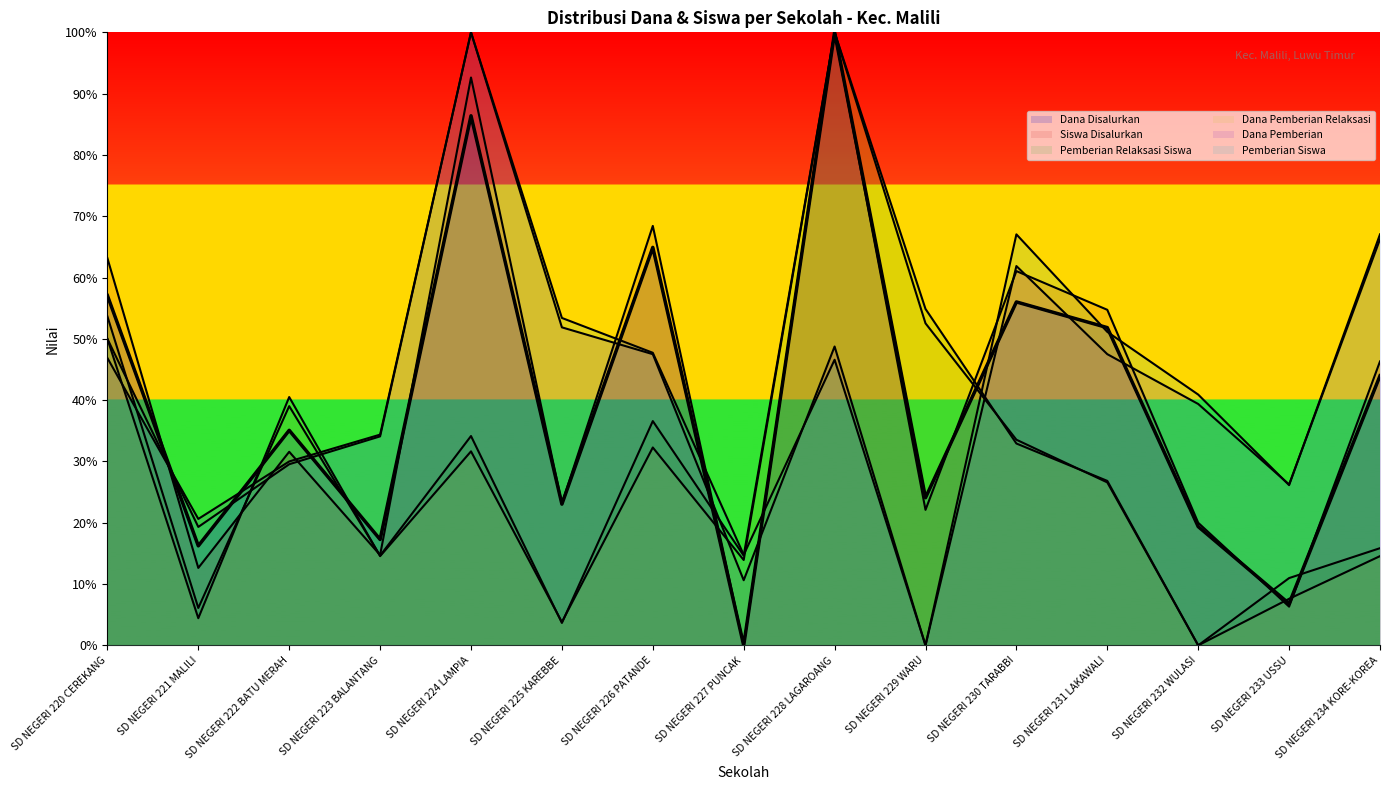

Rank the categories by Dana Pemberian Relaksasi value from highest to lowest.

SD NEGERI 228 LAGAROANG, SD NEGERI 229 WARU, SD NEGERI 220 CEREKANG, SD NEGERI 222 BATU MERAH, SD NEGERI 230 TARABBI, SD NEGERI 226 PATANDE, SD NEGERI 224 LAMPIA, SD NEGERI 231 LAKAWALI, SD NEGERI 223 BALANTANG, SD NEGERI 234 KORE-KOREA, SD NEGERI 227 PUNCAK, SD NEGERI 233 USSU, SD NEGERI 221 MALILI, SD NEGERI 225 KAREBBE, SD NEGERI 232 WULASI